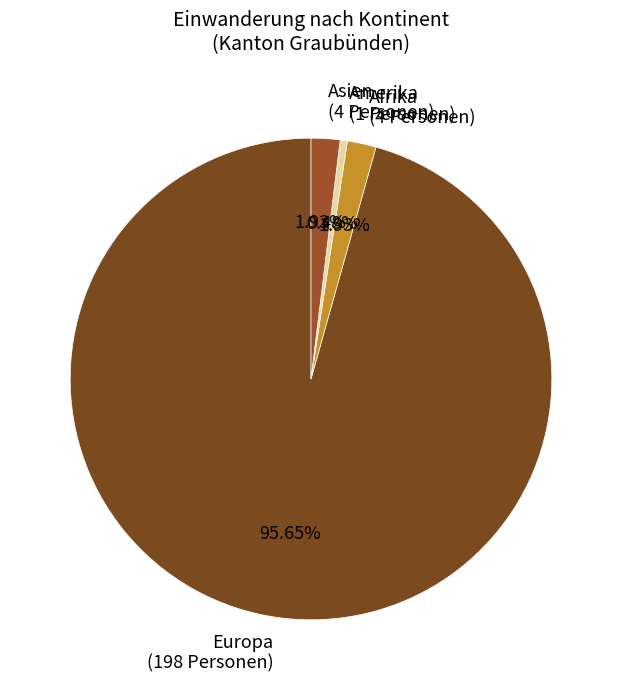

Is there a majority slice in this chart?

Yes